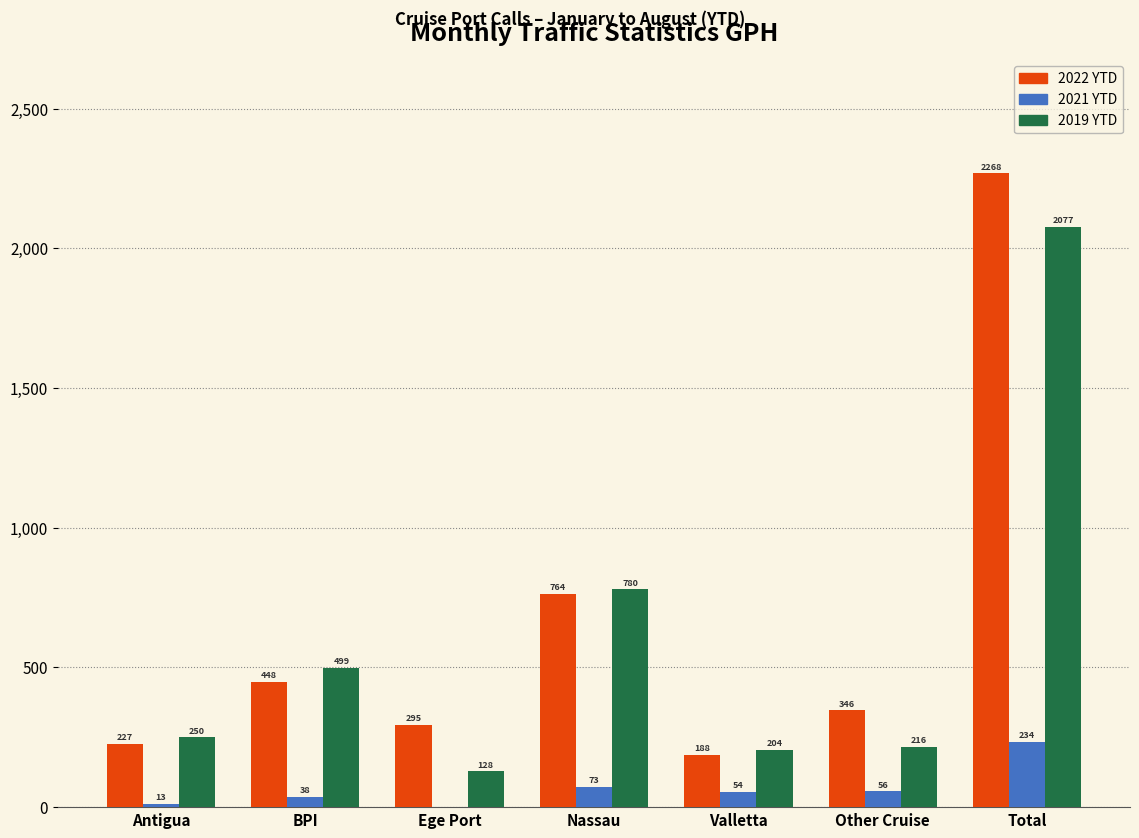

Reading left to right, extract all data points from this chart.

2022 YTD: Antigua=227	BPI=448	Ege Port=295	Nassau=764	Valletta=188	Other Cruise=346	Total=2268
2021 YTD: Antigua=13	BPI=38	Ege Port=0	Nassau=73	Valletta=54	Other Cruise=56	Total=234
2019 YTD: Antigua=250	BPI=499	Ege Port=128	Nassau=780	Valletta=204	Other Cruise=216	Total=2077